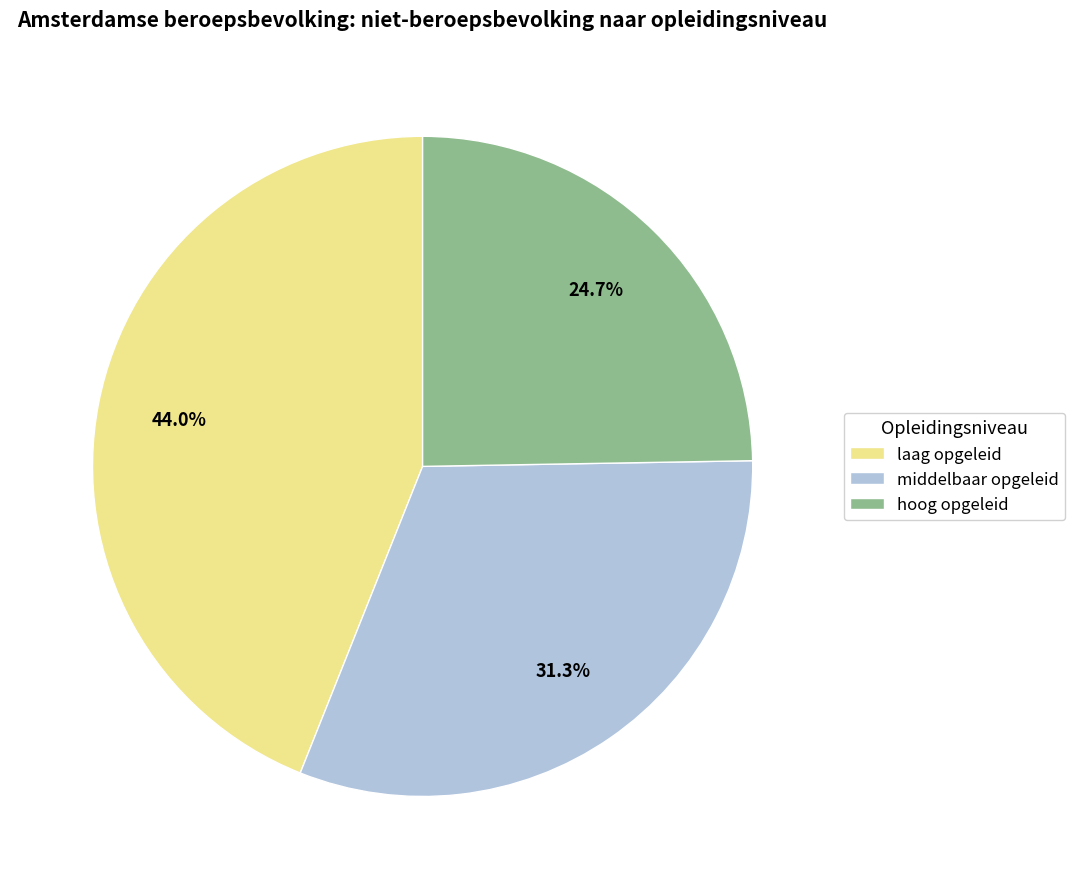

Between hoog opgeleid and middelbaar opgeleid, which is larger?

middelbaar opgeleid